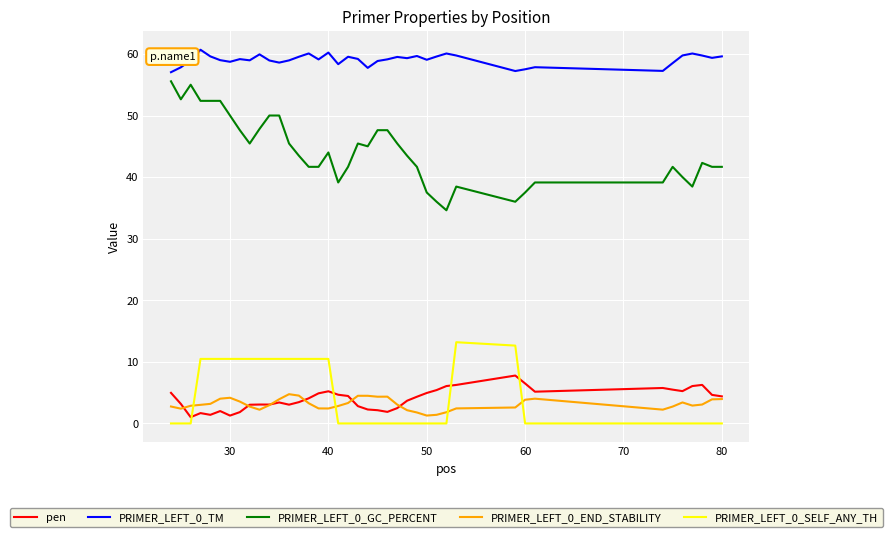

How many series are shown in this chart?

5